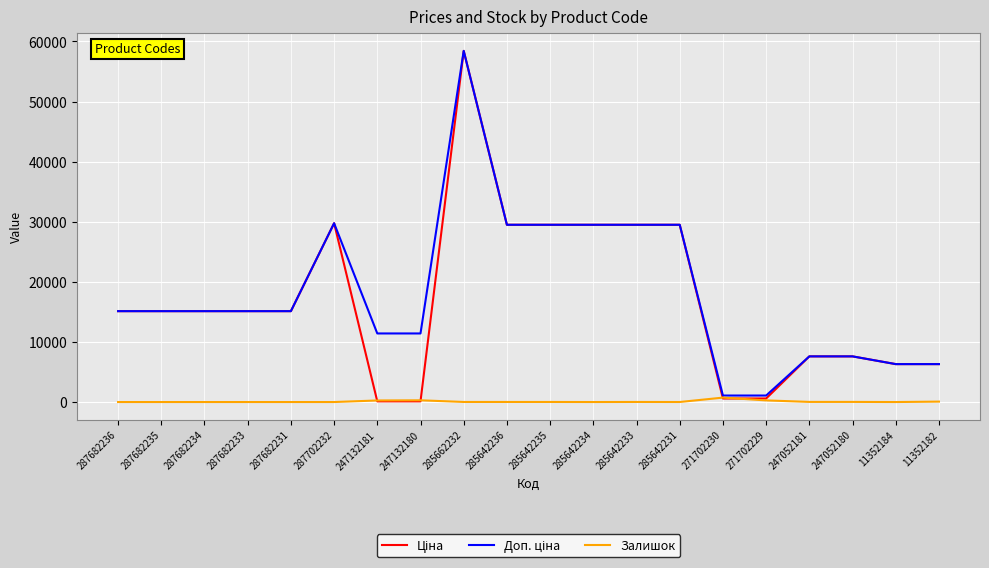

What is the greatest value displayed?

58426.5